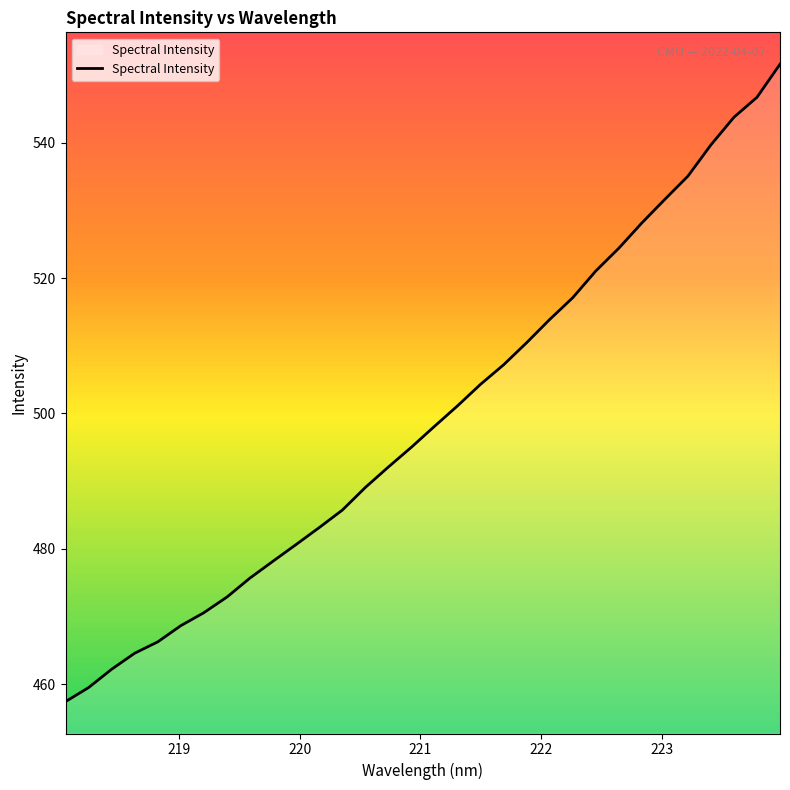

True or false: the data has more than 0 interior local peaks.

False